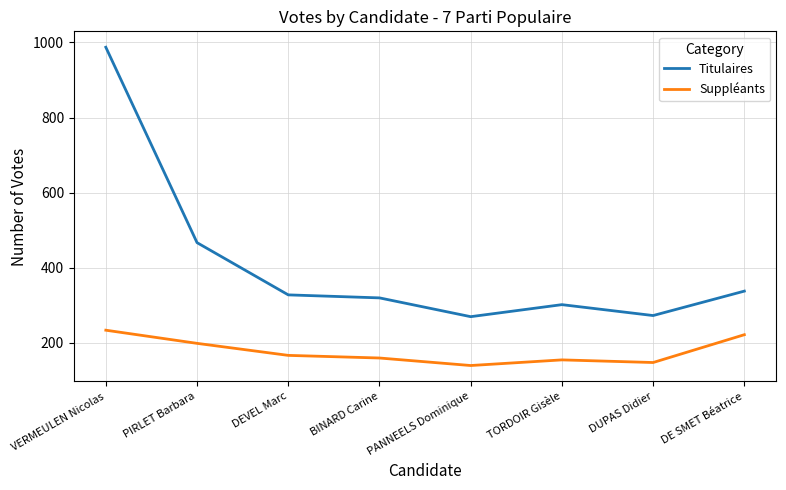

What position from the left is DEVEL Marc?

3